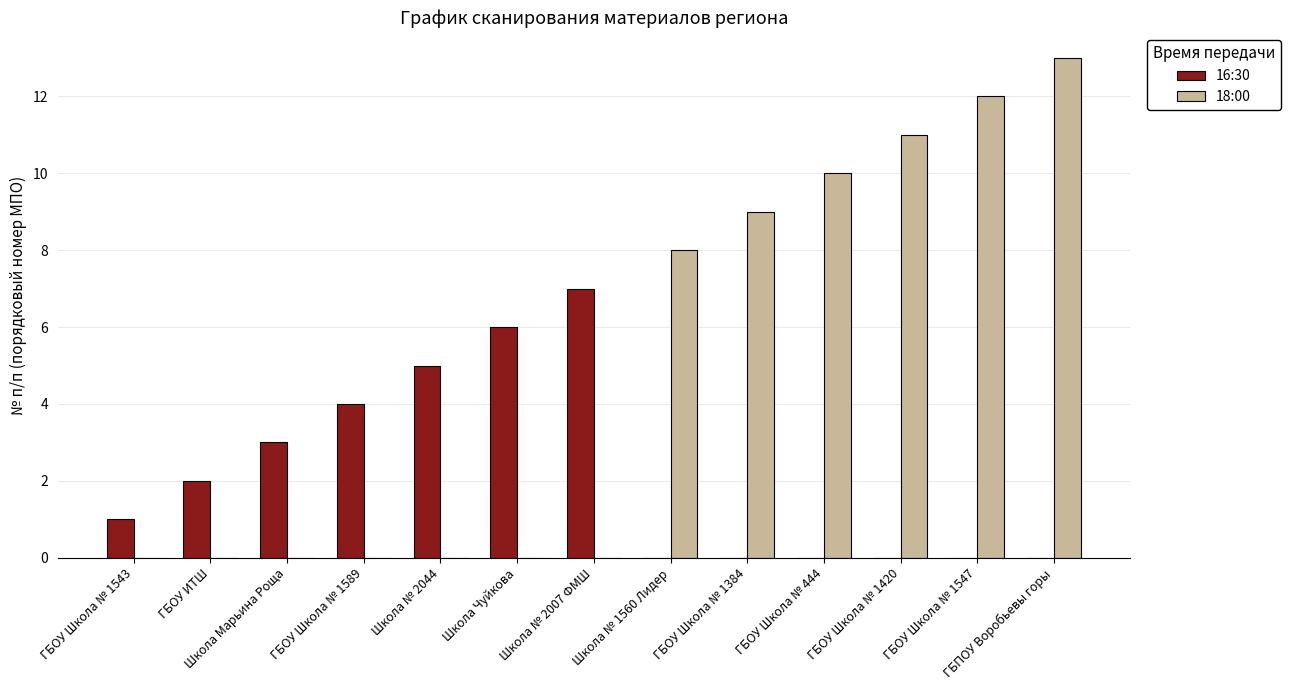

What is the sum of the 16:30 values at ГБОУ Школа № 1589 and ГБПОУ Воробьевы горы?

4